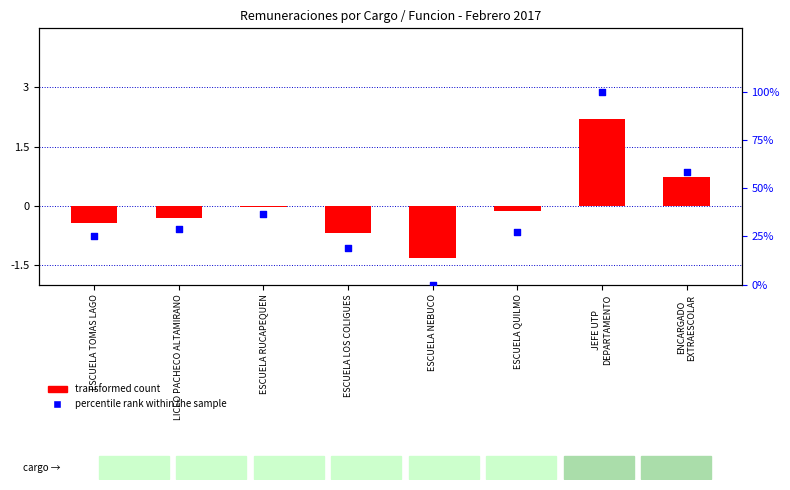

What is the total value across all series at ESCUELA LOS COLIGUES?

18.1